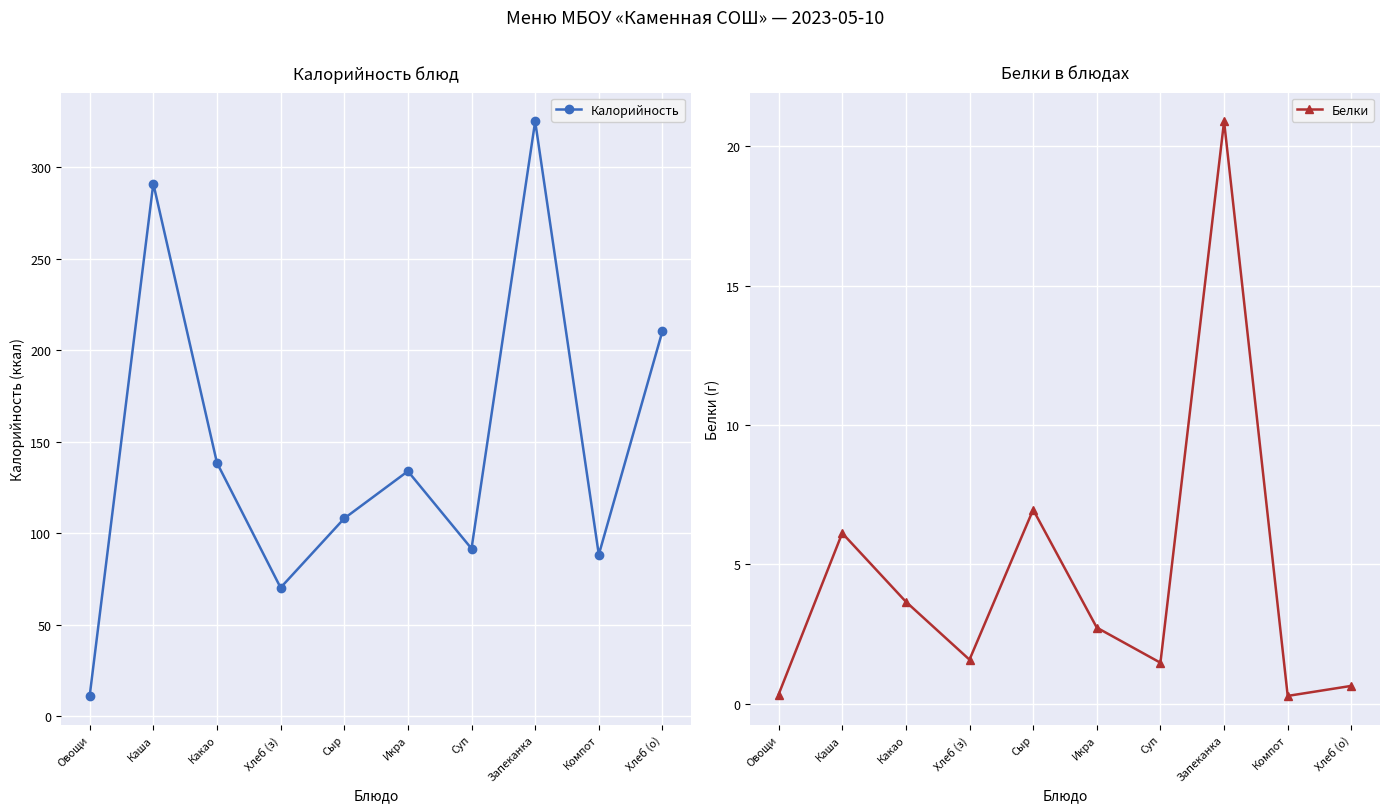

How many lines are shown in the chart?

2